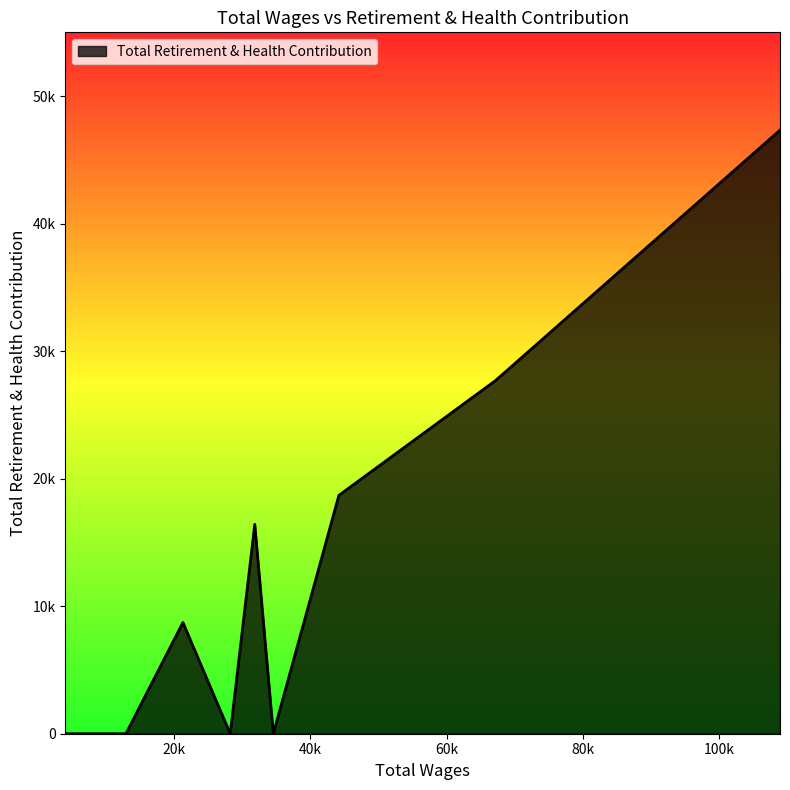

Which label corresponds to the smallest value in the chart?

34573.0